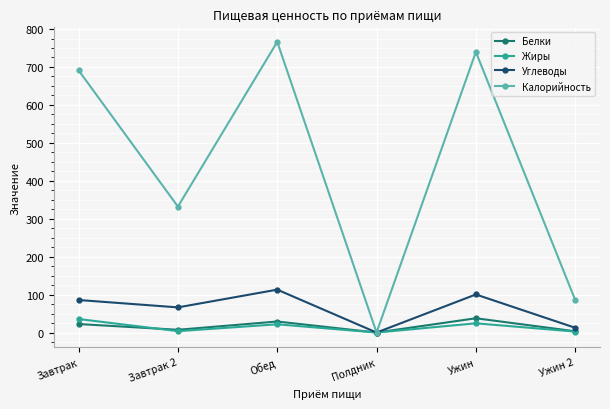

What is the difference between the maximum and minimum values in the Углеводы series?

113.1